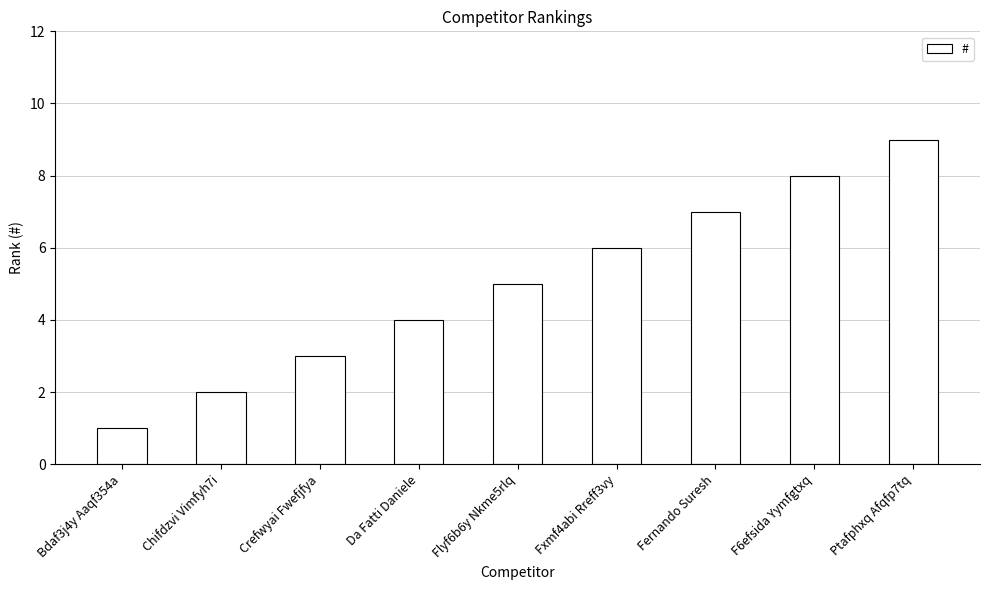

True or false: the data shows 5 at F6efsida Yymfgtxq.

False